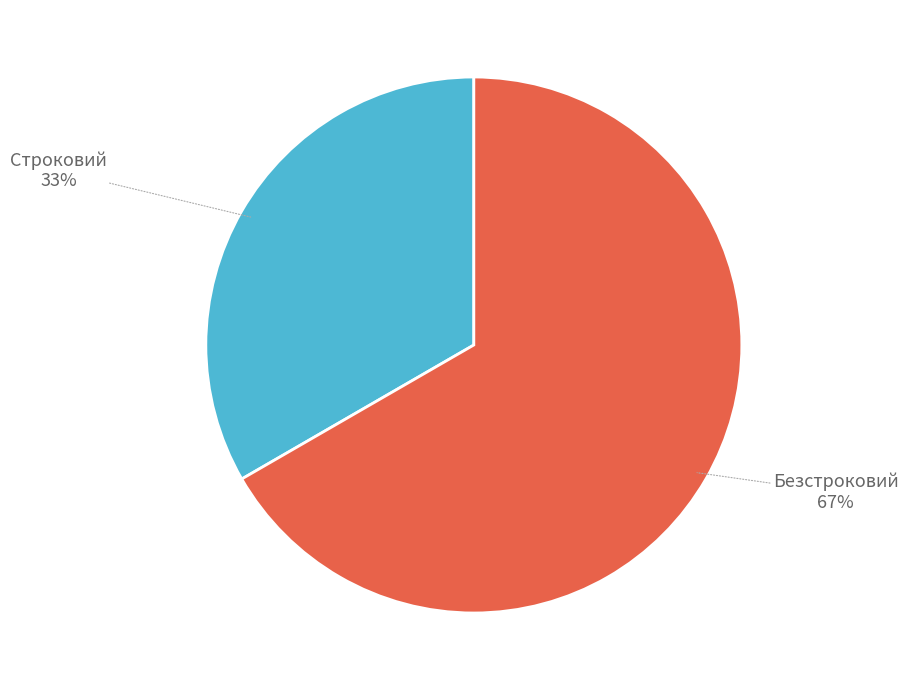

To the nearest percent, what portion does Строковий represent?

33%